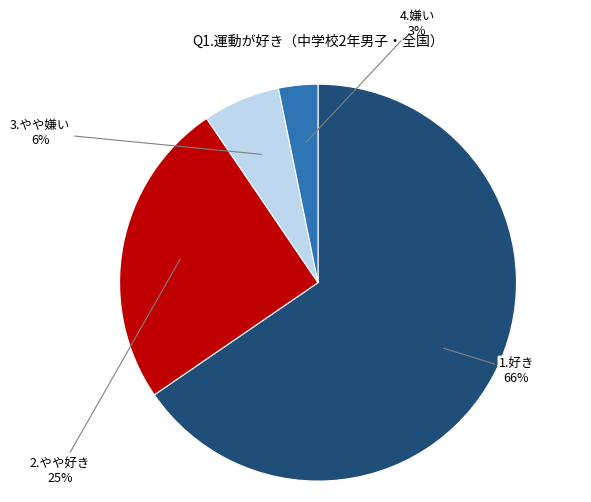

To the nearest percent, what percentage of the pie is 3.やや嫌い?

6%